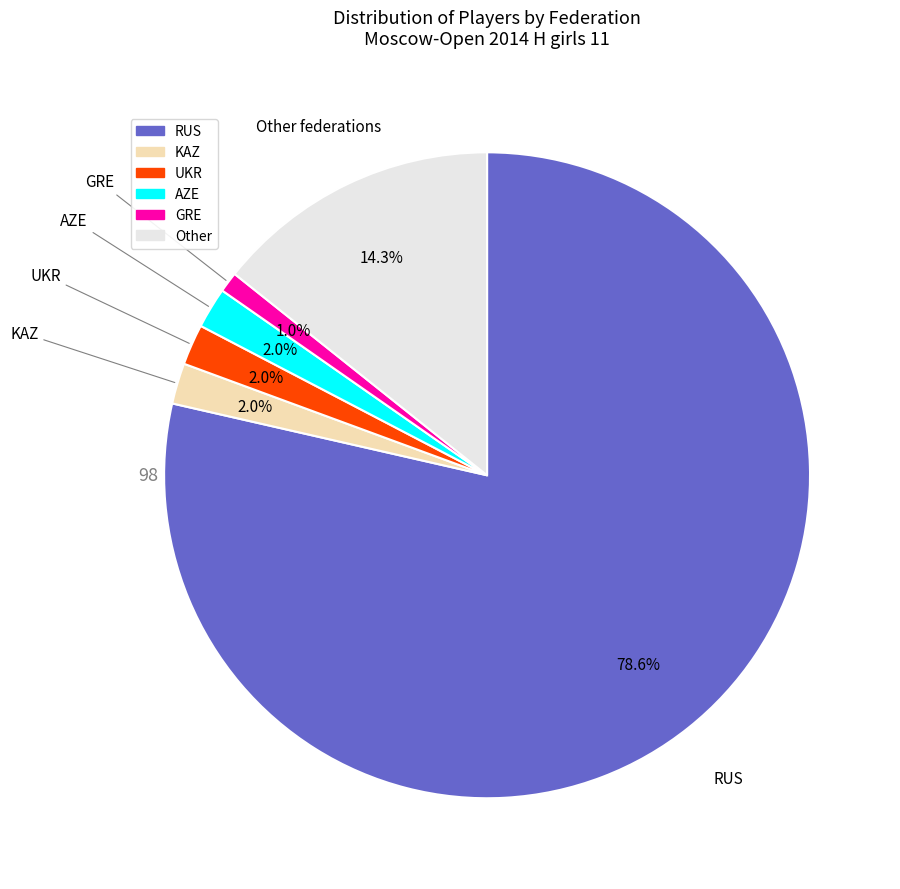

The UKR slice represents 2% of the pie. True or false?

True